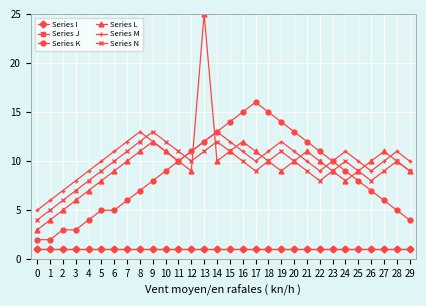

How many lines are shown in the chart?

6